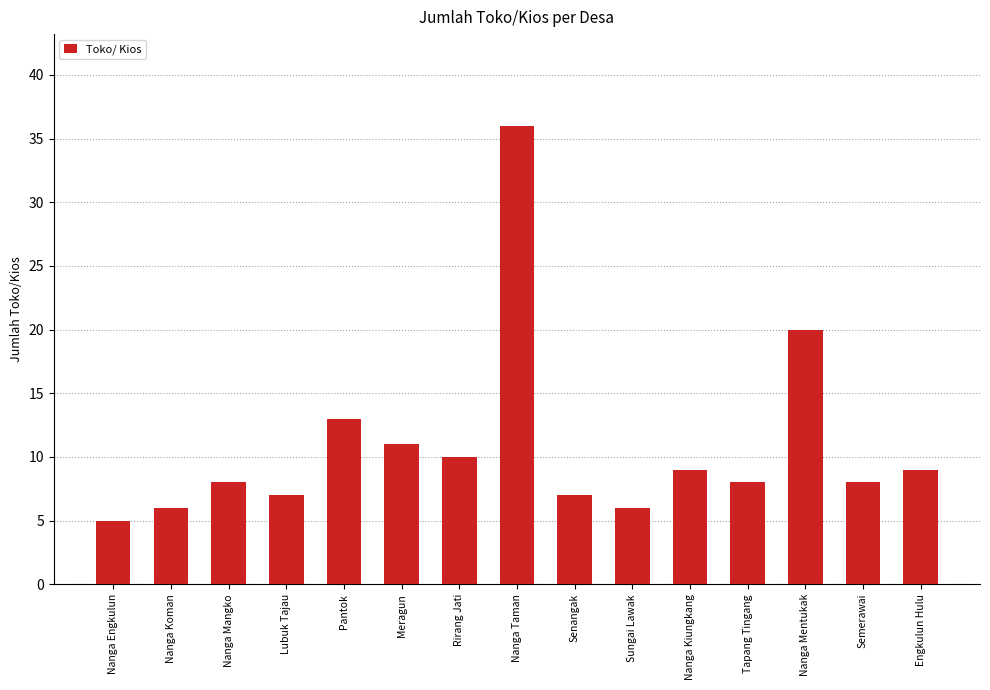

What is the value of the 2nd bar from the left?

6